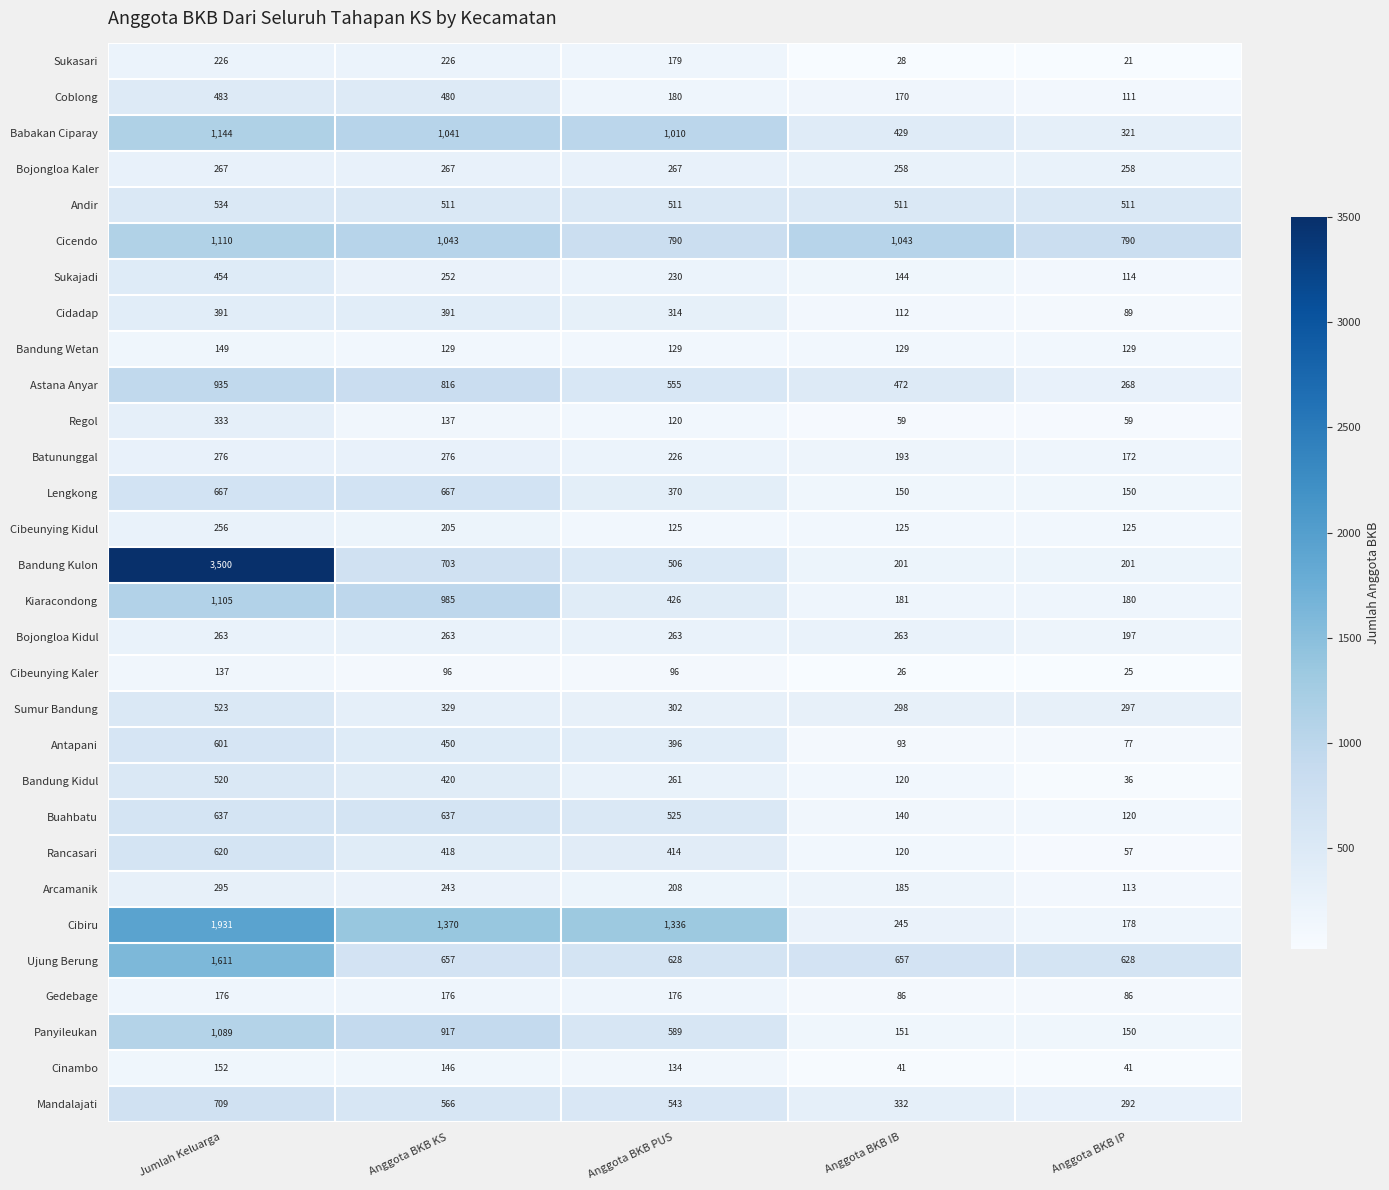

How many data points does each series have?

5